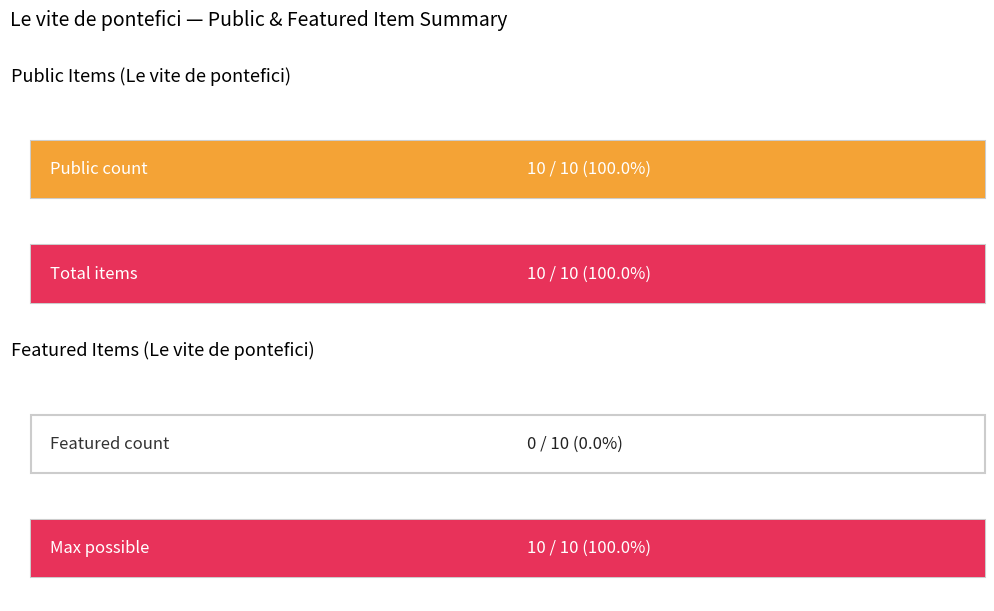

How many distinct data groups are displayed?

2